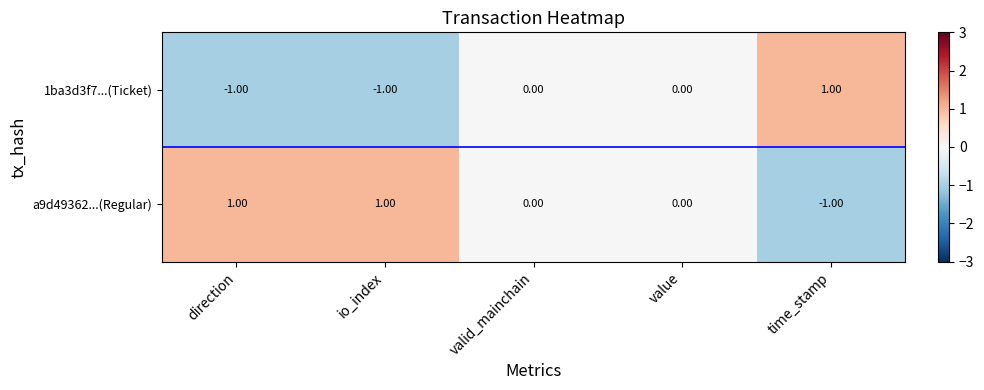

Is the value of 1ba3d3f7...(Ticket) at value greater than the value of a9d49362...(Regular) at direction?

No